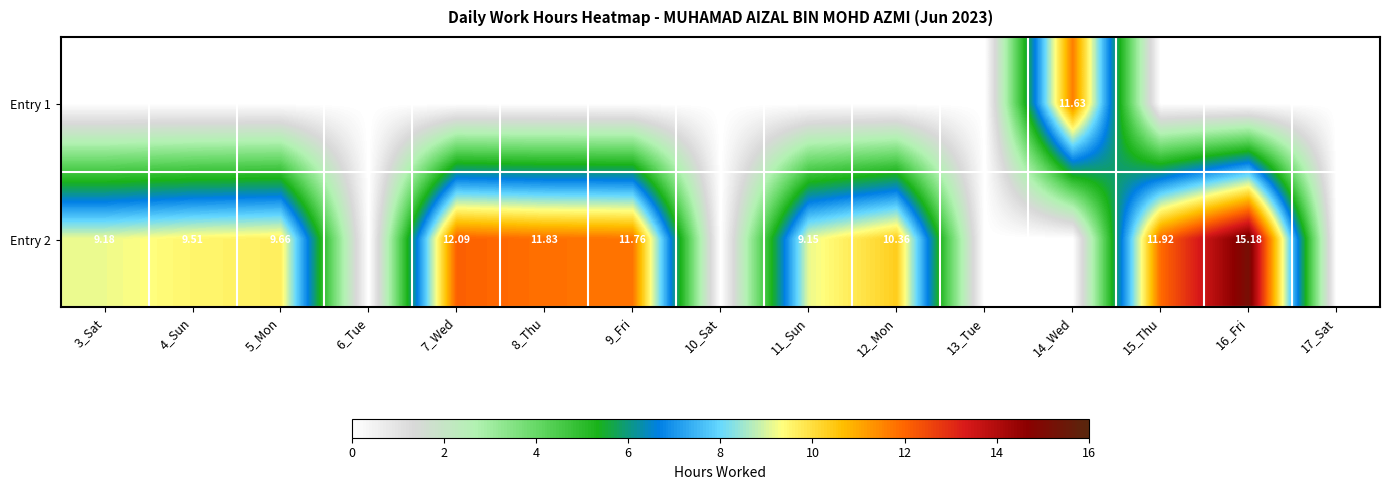

What is the total value across all series at 15_Thu?

11.9